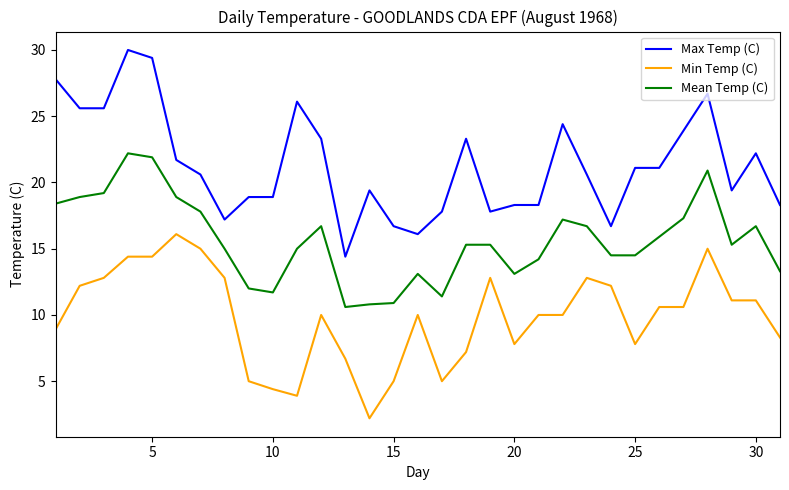

Which series has the largest total across all categories?

Max Temp (C)